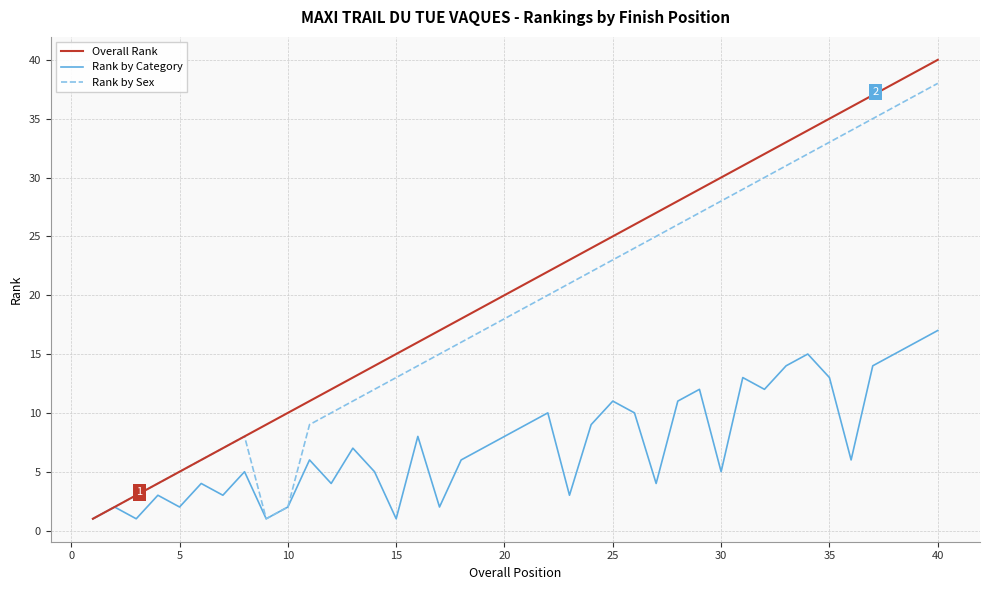

List the series in order of their peak value, highest first.

Overall Rank, Rank by Sex, Rank by Category